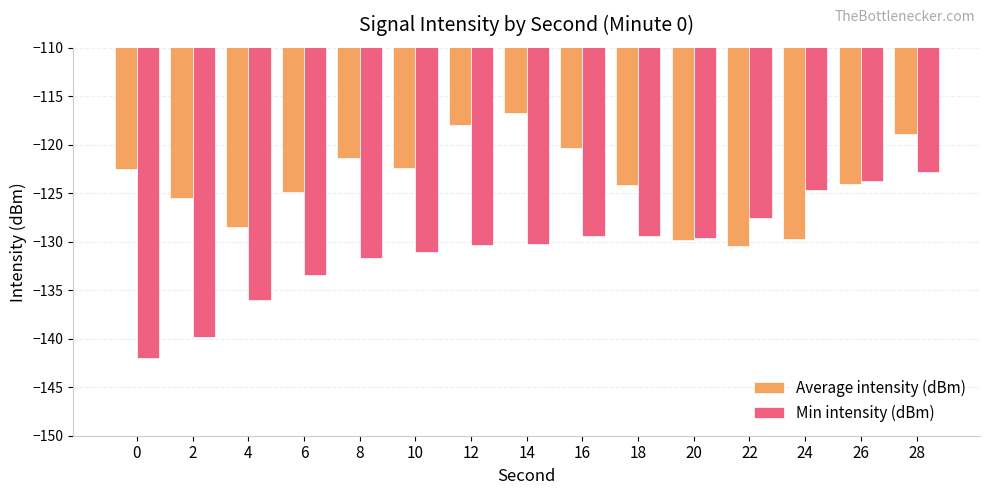

Which category has the lowest value in the Average intensity (dBm) series?

22